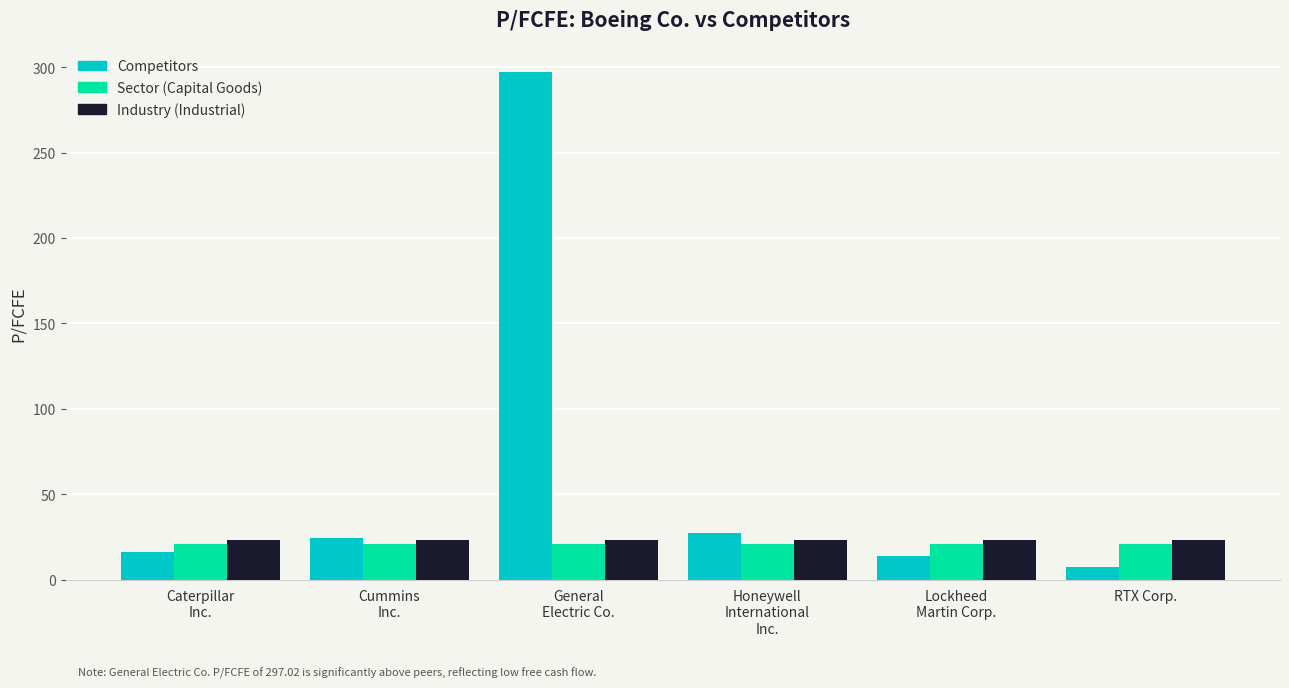

What is the difference between the maximum and second lowest values in the Competitors series?

283.4